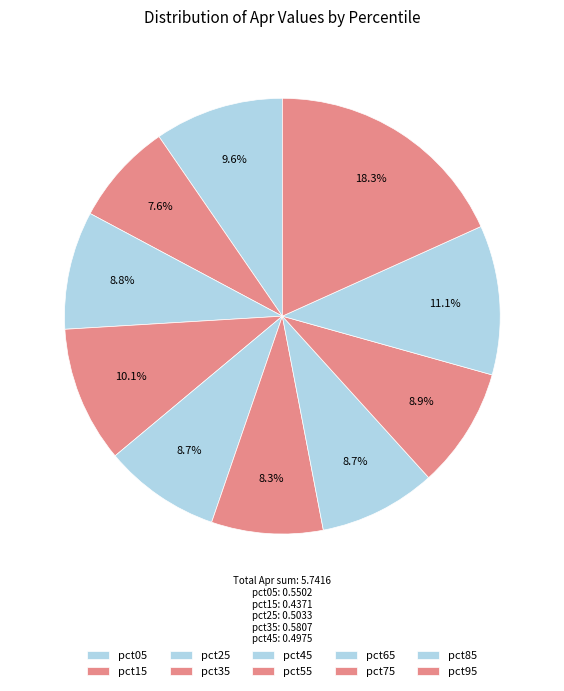

What is the total percentage of pct15 and pct35?

17.7%